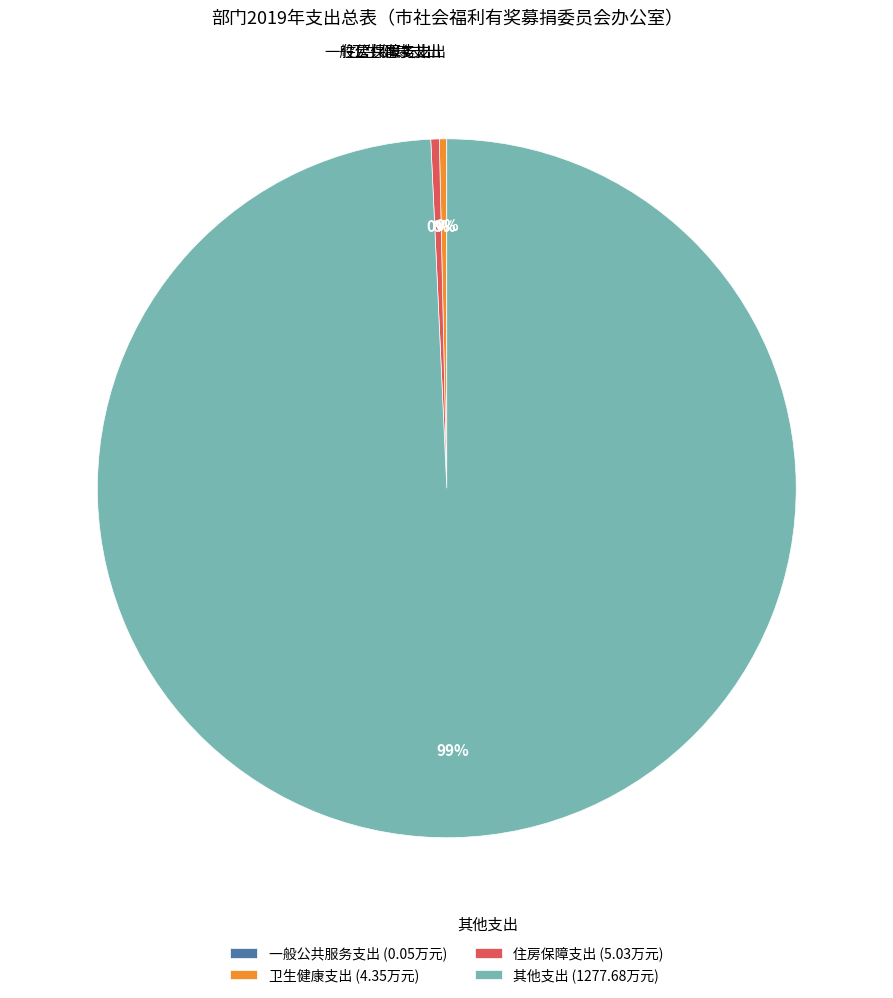

Is the sum of 住房保障支出 and 卫生健康支出 greater than half?

No